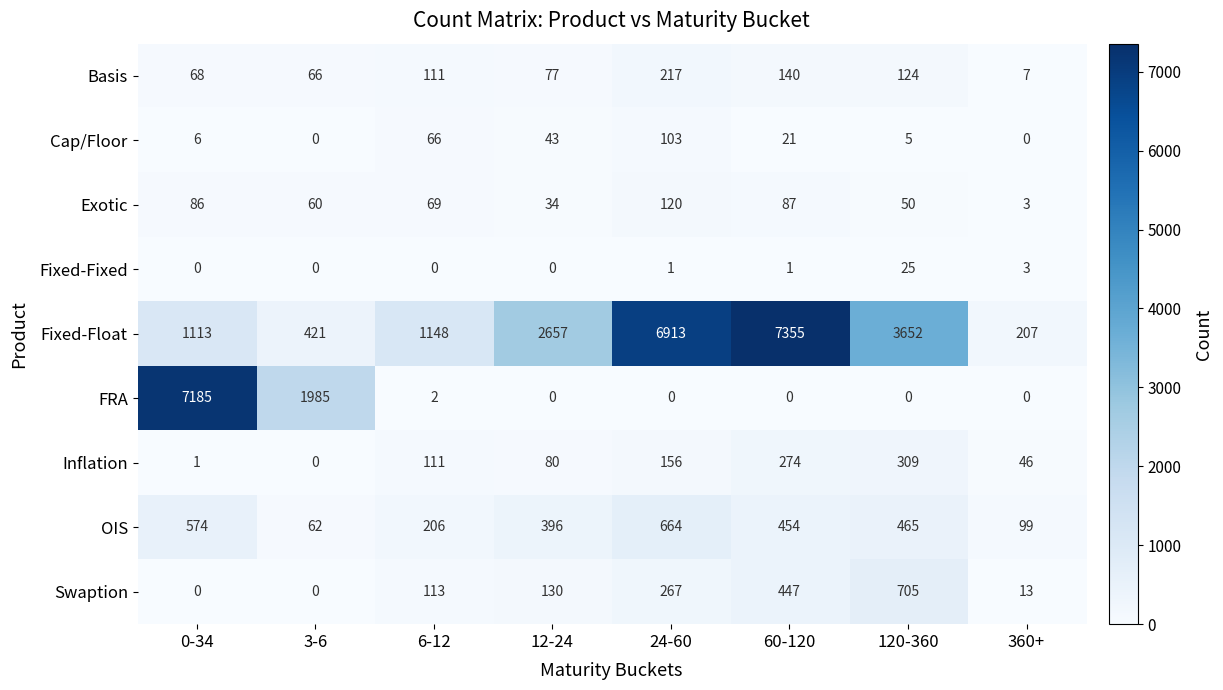

Count the number of data series in this chart.

9